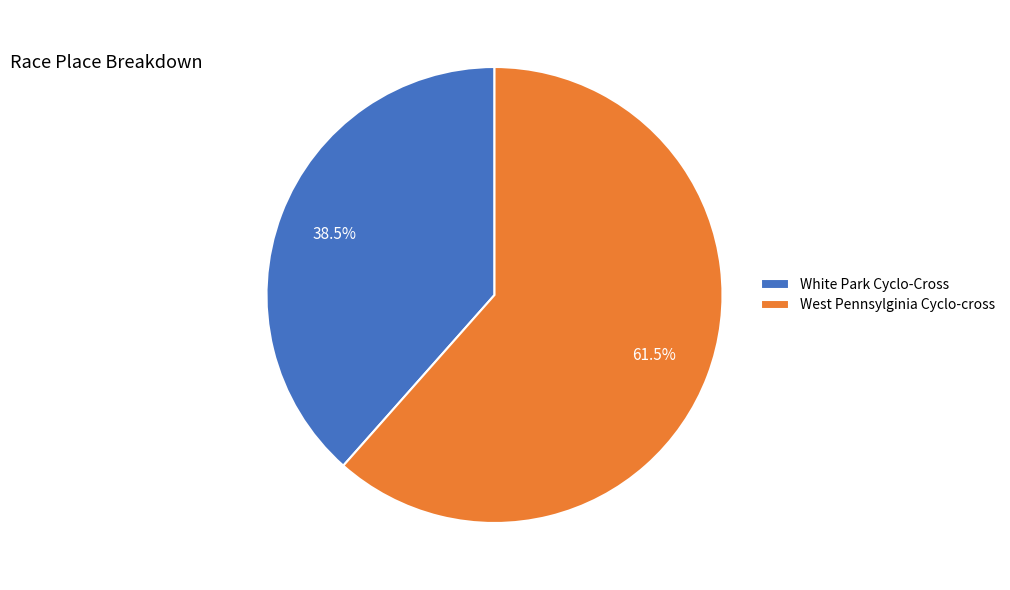

The West Pennsylginia Cyclo-cross slice represents 51% of the pie. True or false?

False